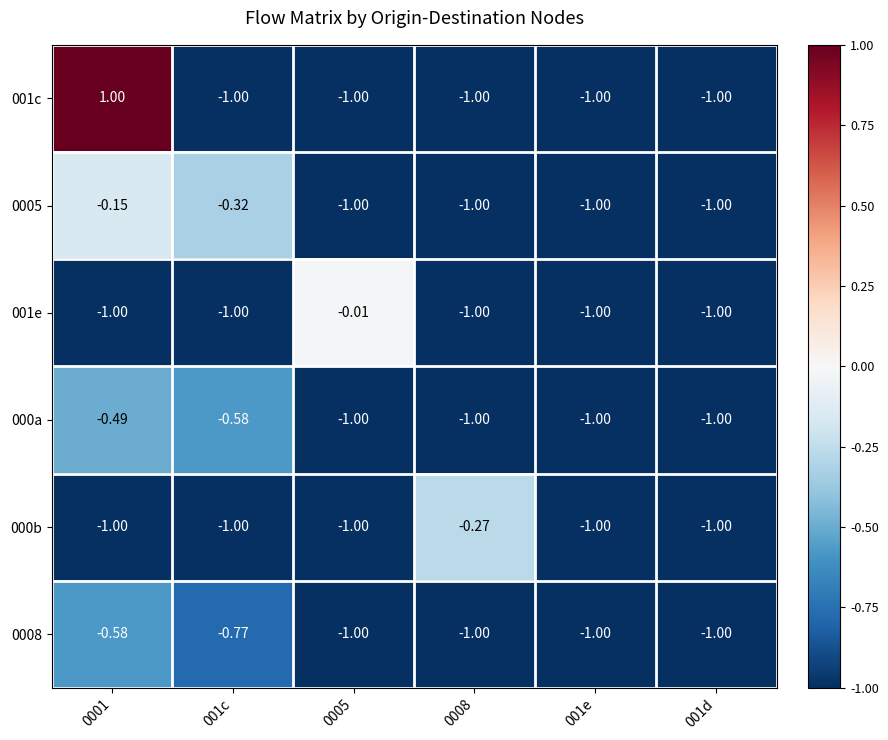

Which series has the largest total across all categories?

001c